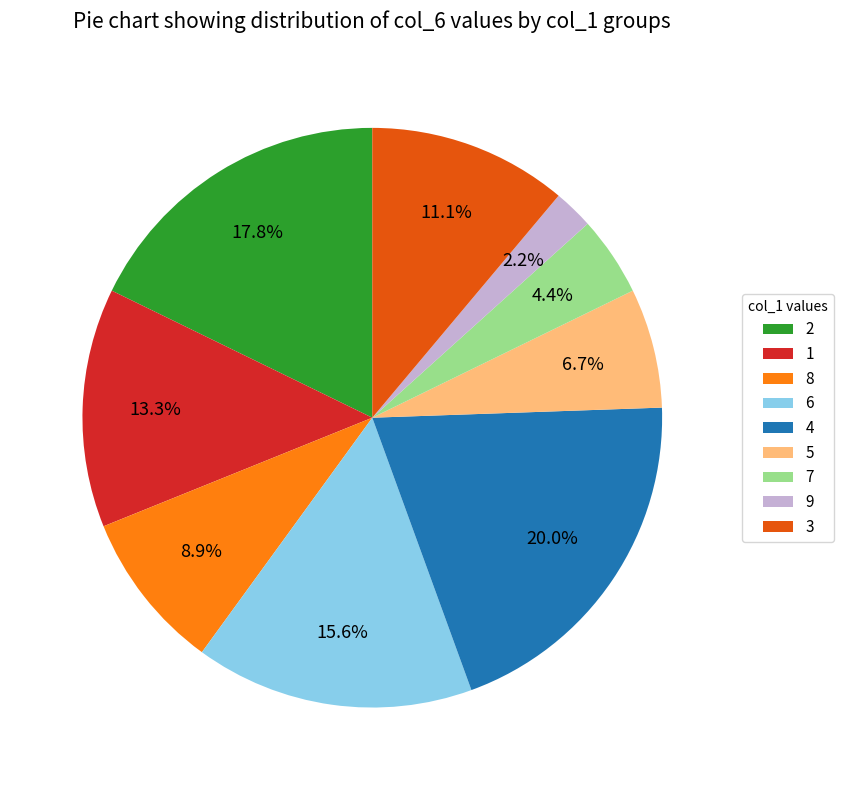

Is there a majority slice in this chart?

No